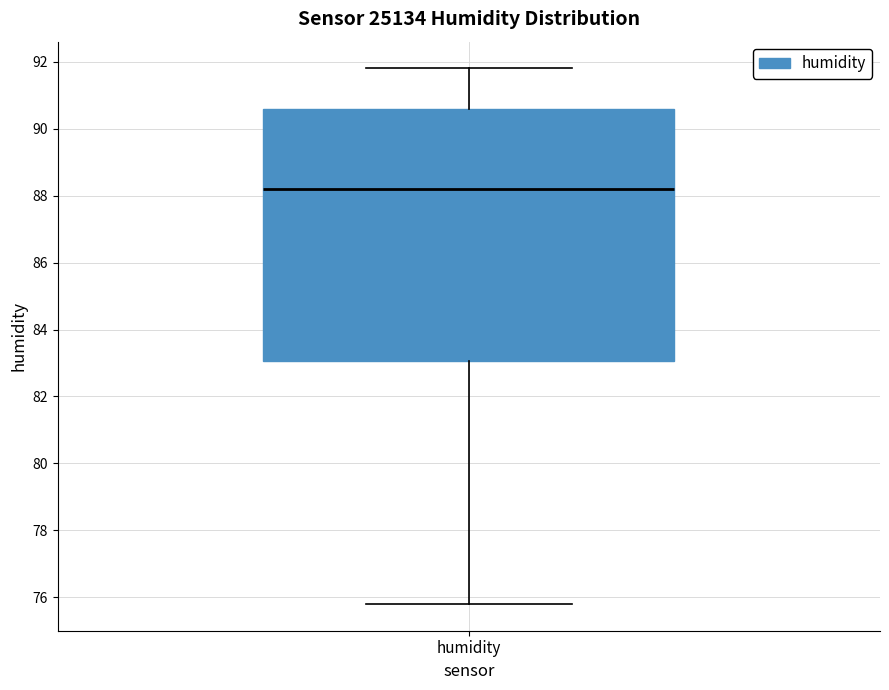

Transcribe this box plot: give where the median line is, the range the box spans, and where the two whiskers end, as read against the y-axis. The values are not printed on the chart, so give them approximately, as read against the axis.

median 88.2, box 83.0 to 90.6, whiskers 75.8 to 91.8